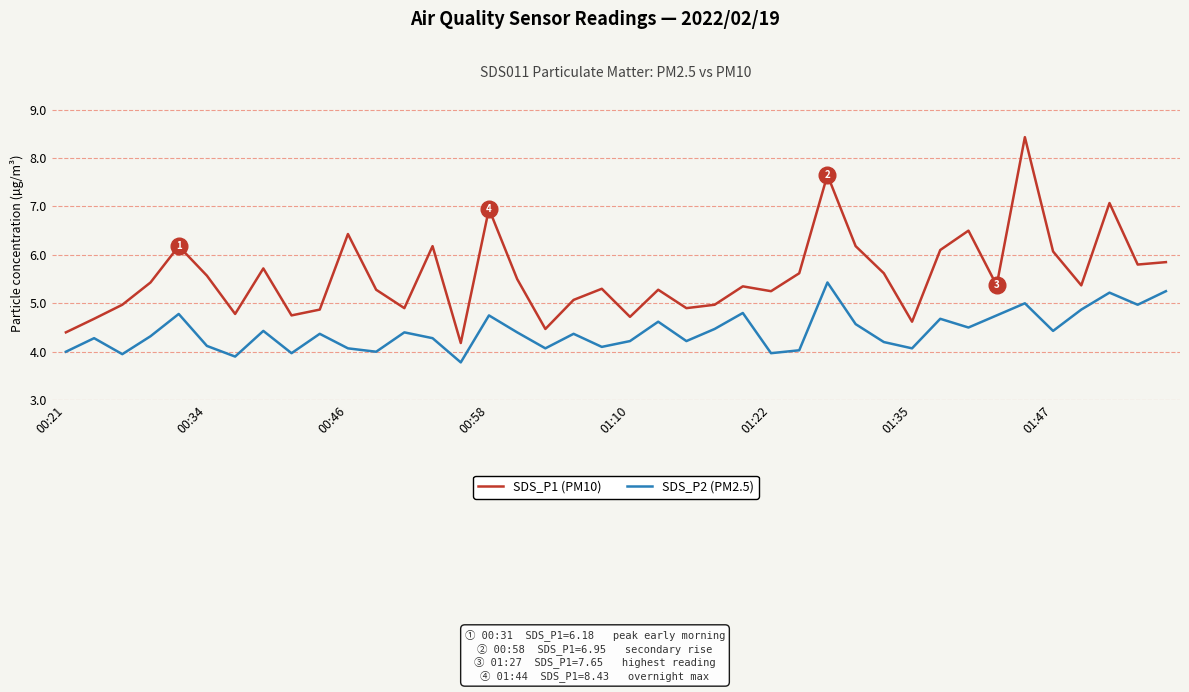

What is the minimum value for SDS_P2 (PM2.5)?

3.8